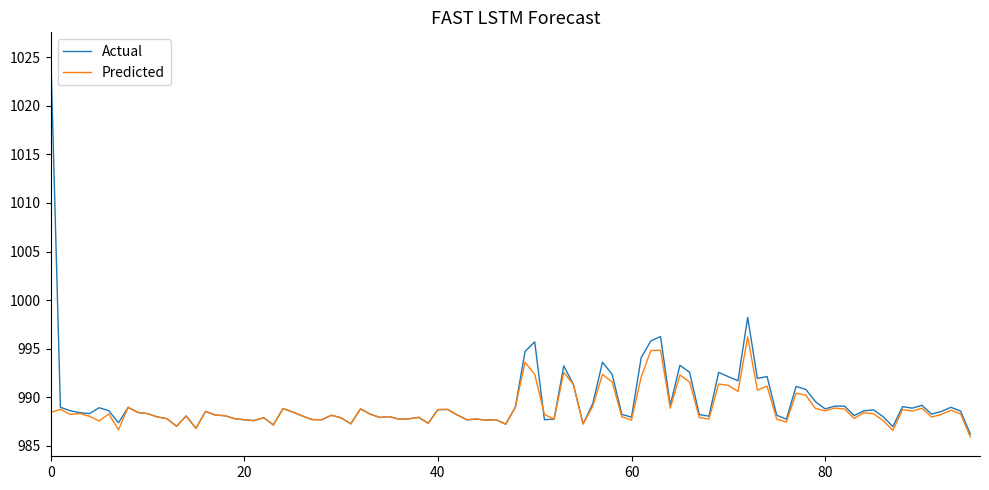

What is the sum of all Actual values?

94998.7